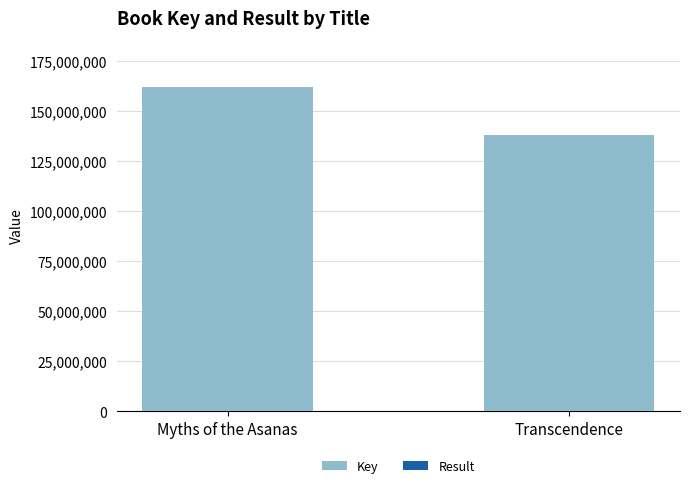

Which category has the highest value in the Key series?

Myths of the Asanas